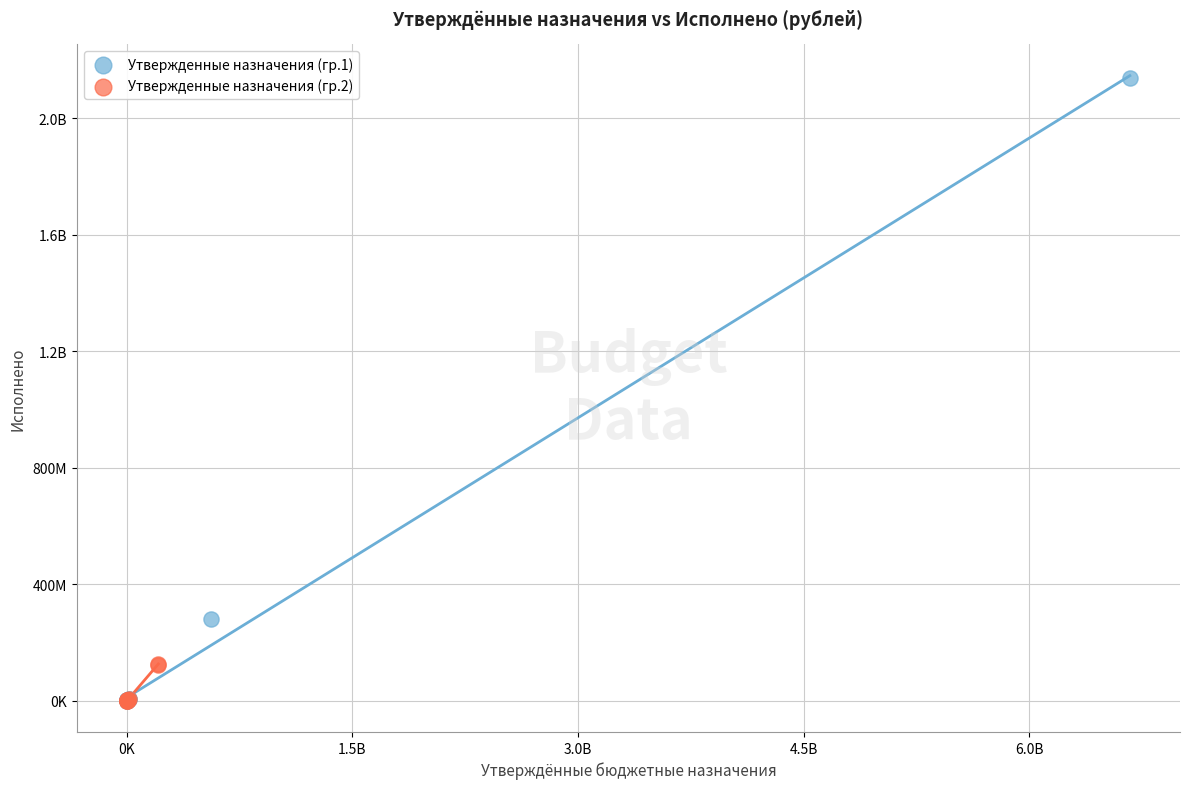

What are all the series names shown in the legend?

Утвержденные назначения (гр.1), Утвержденные назначения (гр.2)